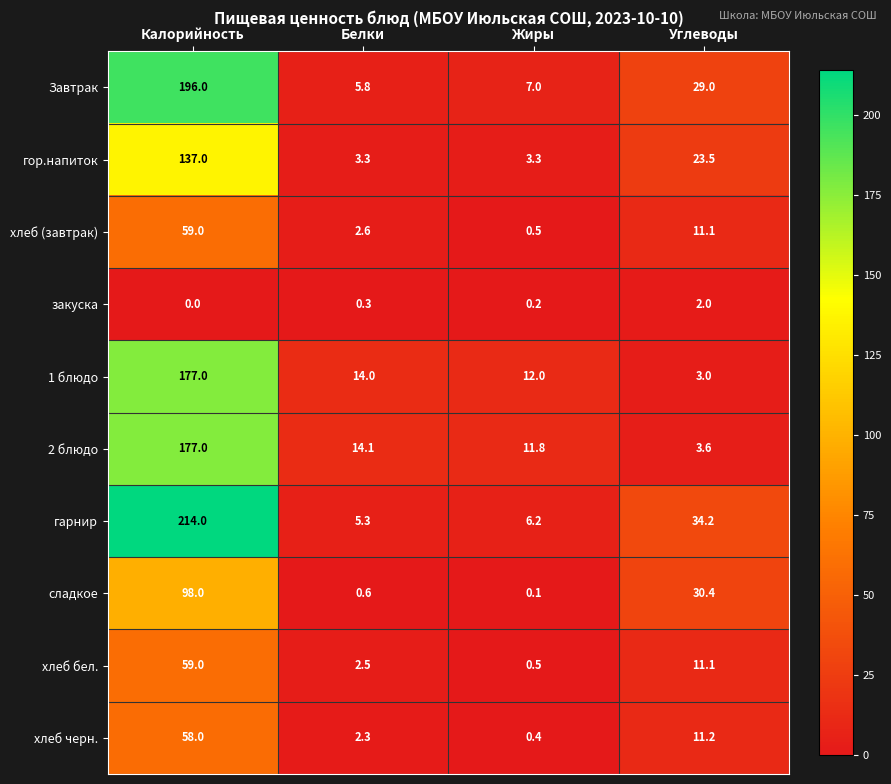

What is the average value of the хлеб черн. series?

18.0